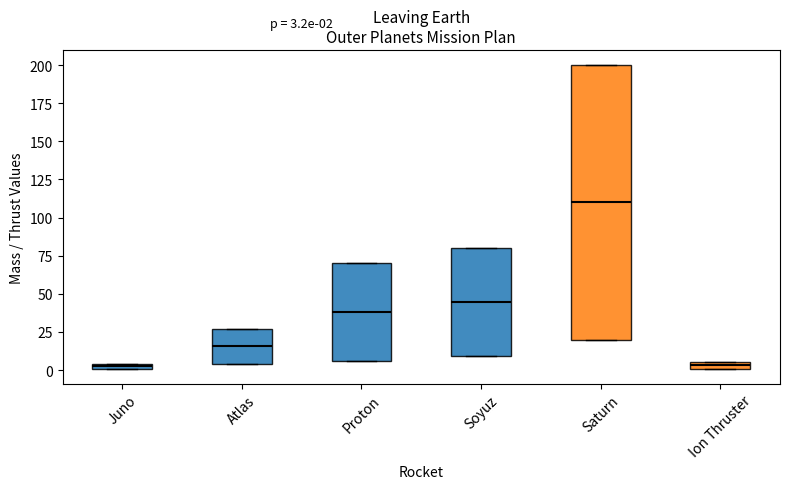

Which box has the highest median line?

Saturn